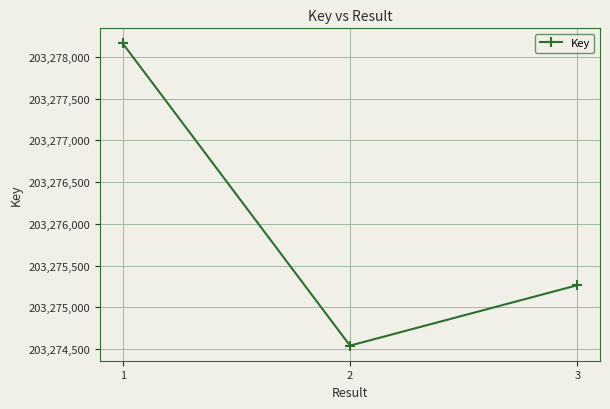

At which category does the chart reach its minimum across all series?

2